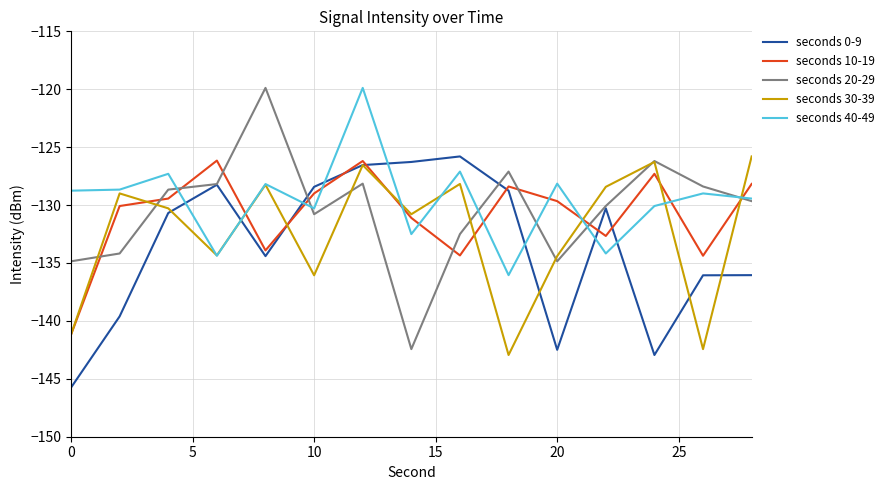

What is the minimum value shown in the chart?

-145.8